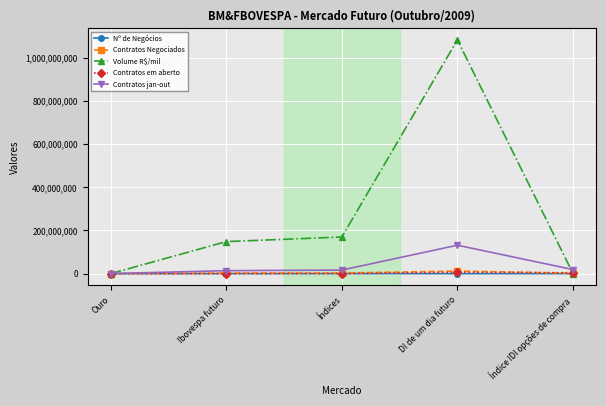

True or false: Contratos jan-out has more than 0 points higher than both neighbors.

True